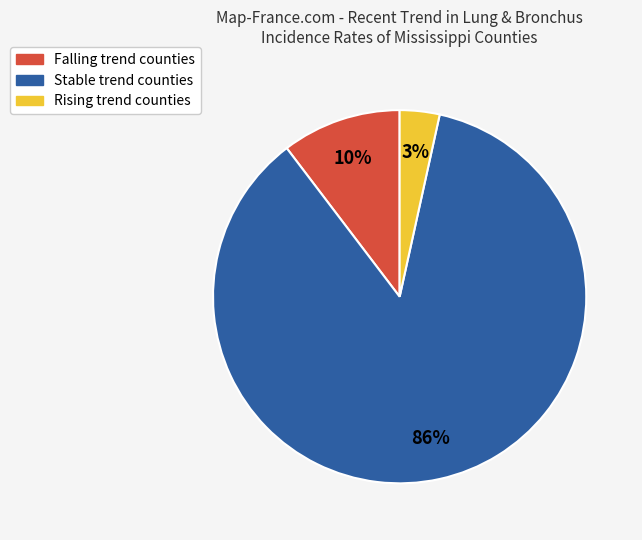

To the nearest percent, what is the average slice percentage?

33%